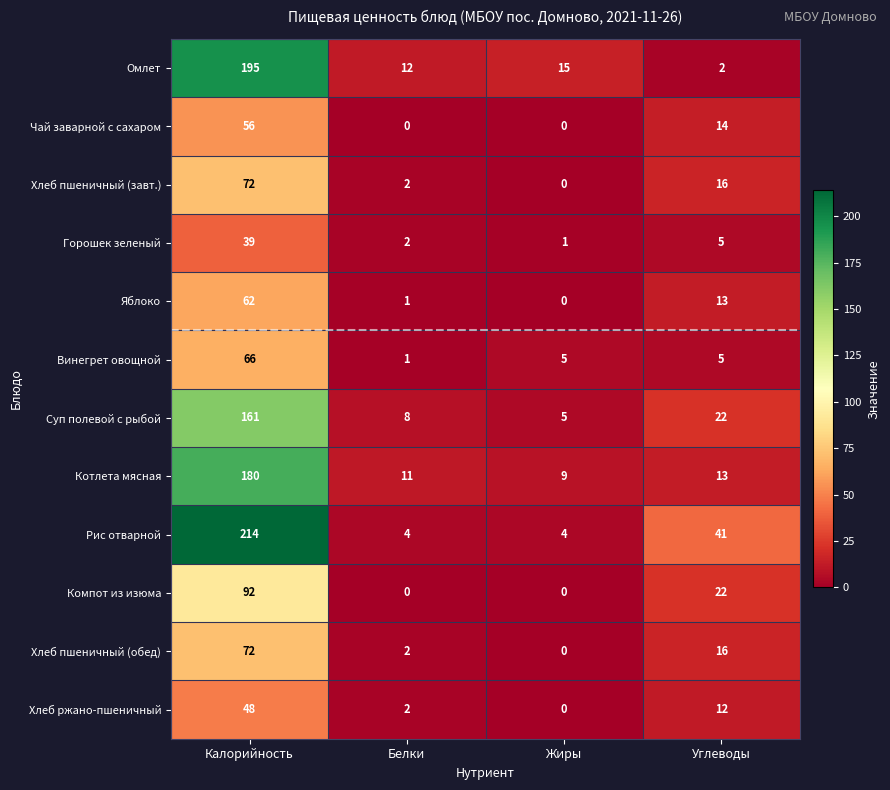

What is the maximum value for Суп полевой с рыбой?

161